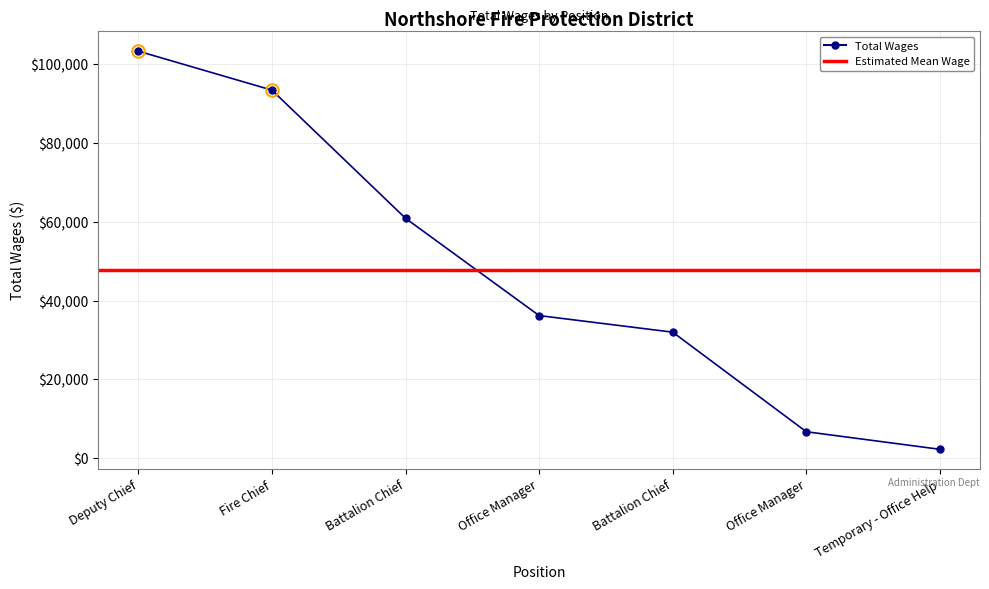

List the labels in order of value, smallest first.

Temporary - Office Help, Office Manager, Battalion Chief, Office Manager, Battalion Chief, Fire Chief, Deputy Chief